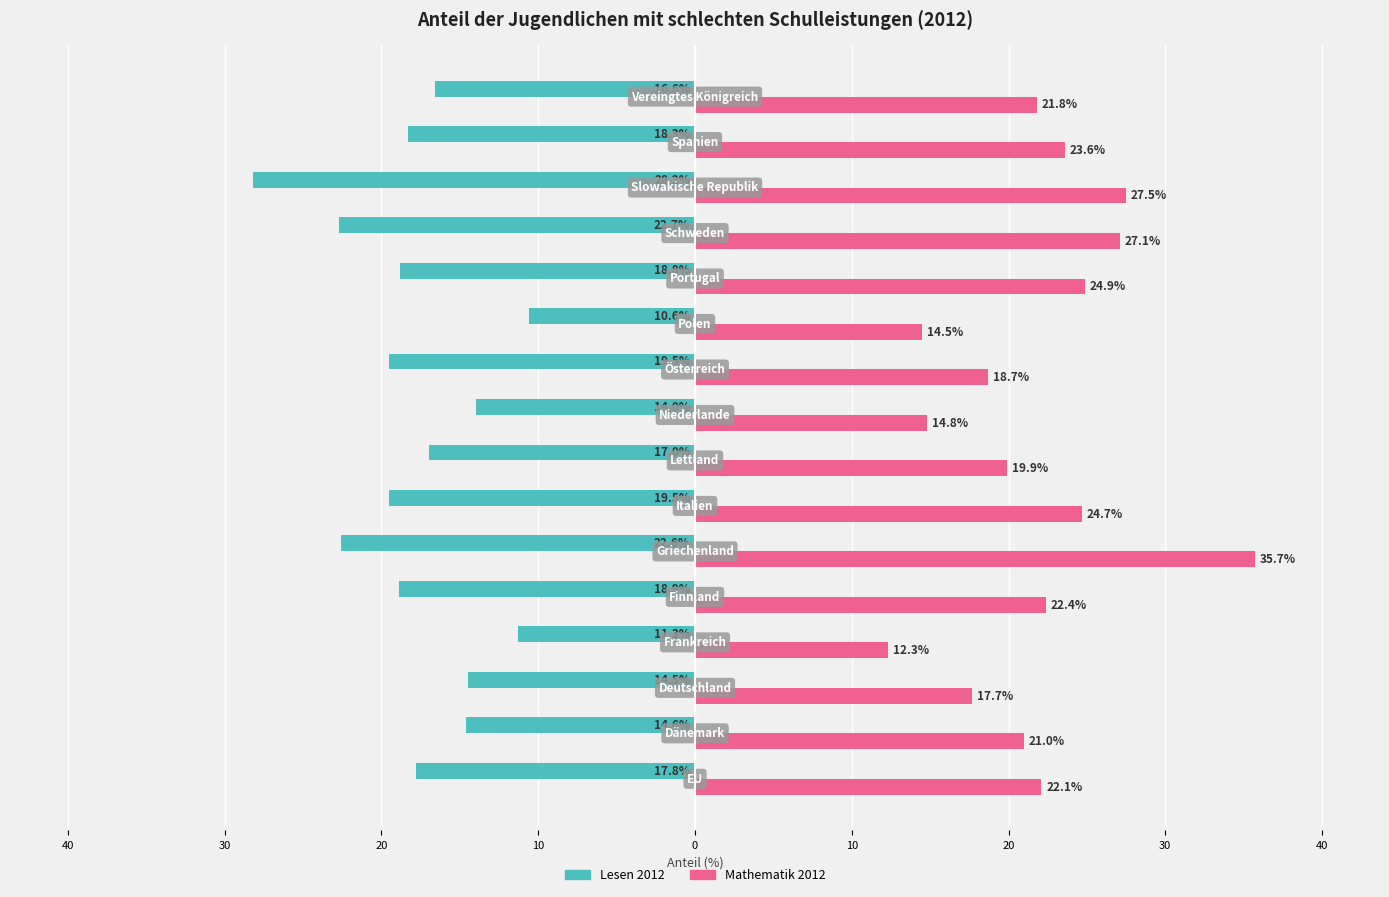

What is the sum of all Lesen 2012 values?

-284.9